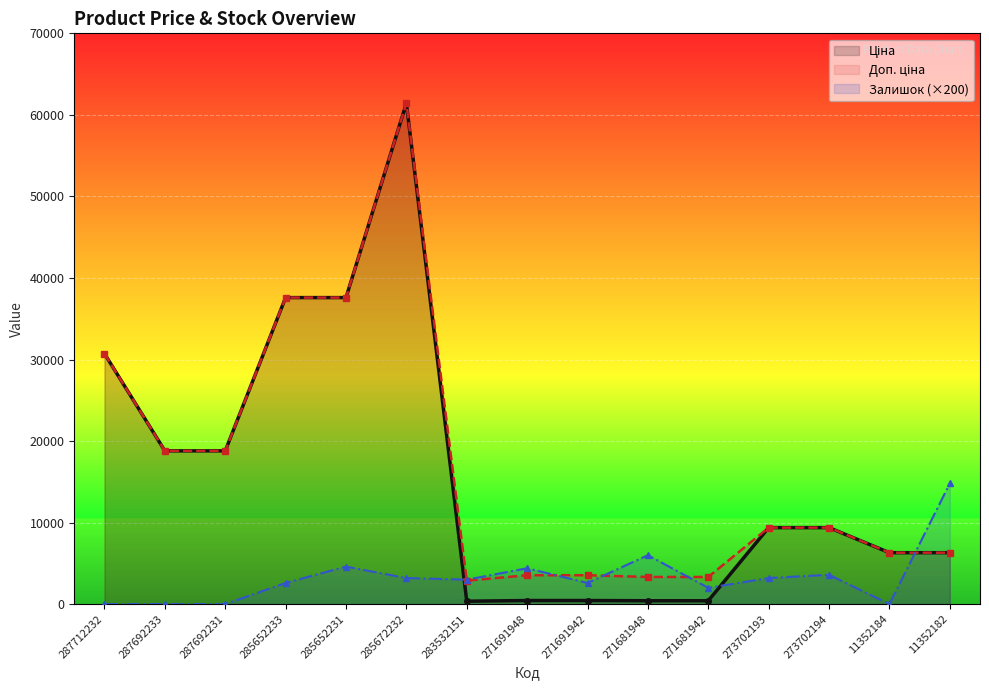

Between 11352184 and 271681942, which is larger?

11352184